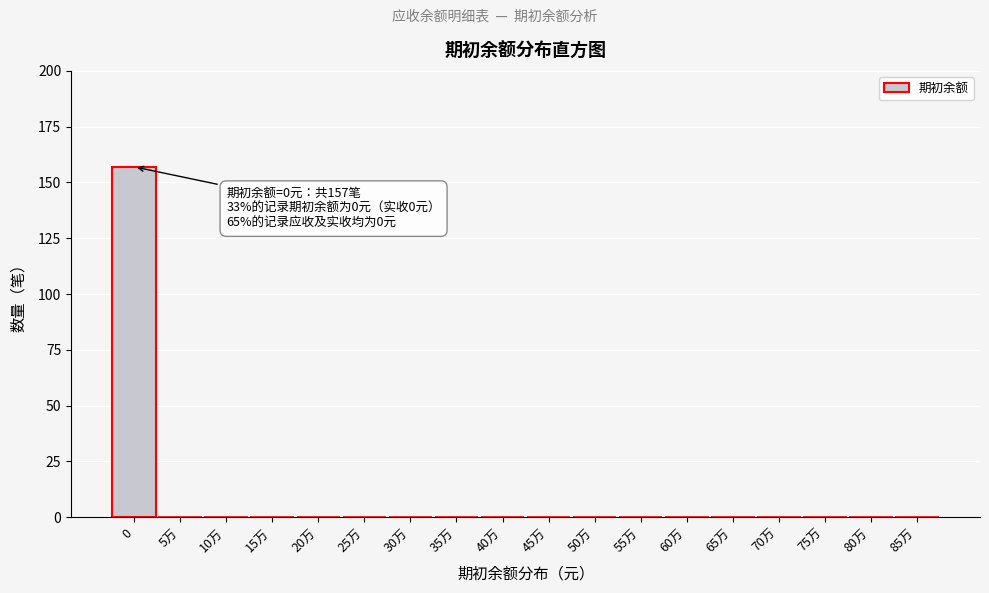

Reading right to left, what are all the values shown in this chart?

85万=0	80万=0	75万=0	70万=0	65万=0	60万=0	55万=0	50万=0	45万=0	40万=0	35万=0	30万=0	25万=0	20万=0	15万=0	10万=0	5万=0	0=157